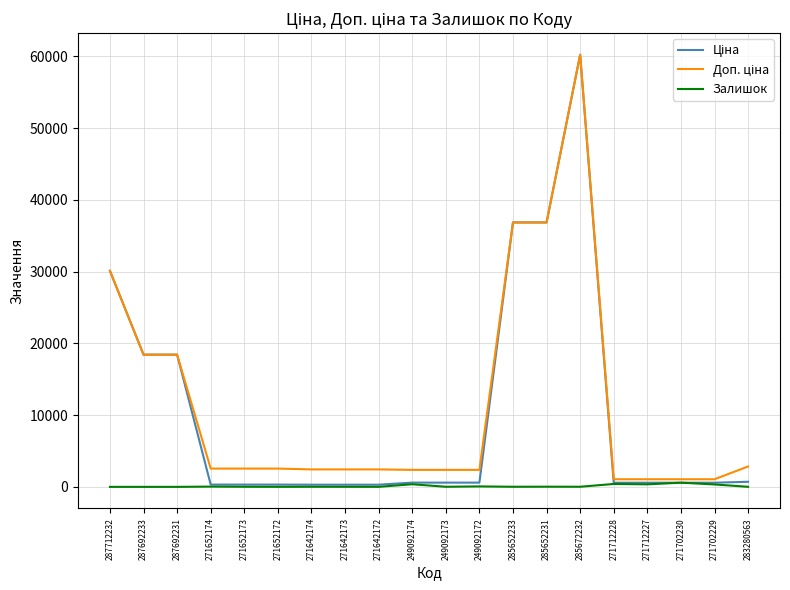

Is it true that Залишок equals 14.0 at 285652233?

True